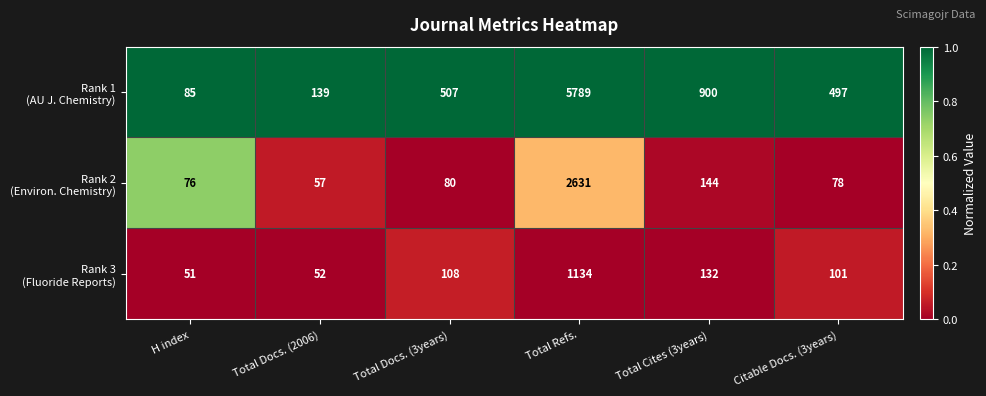

Which category has the highest value across all series?

Total Refs.